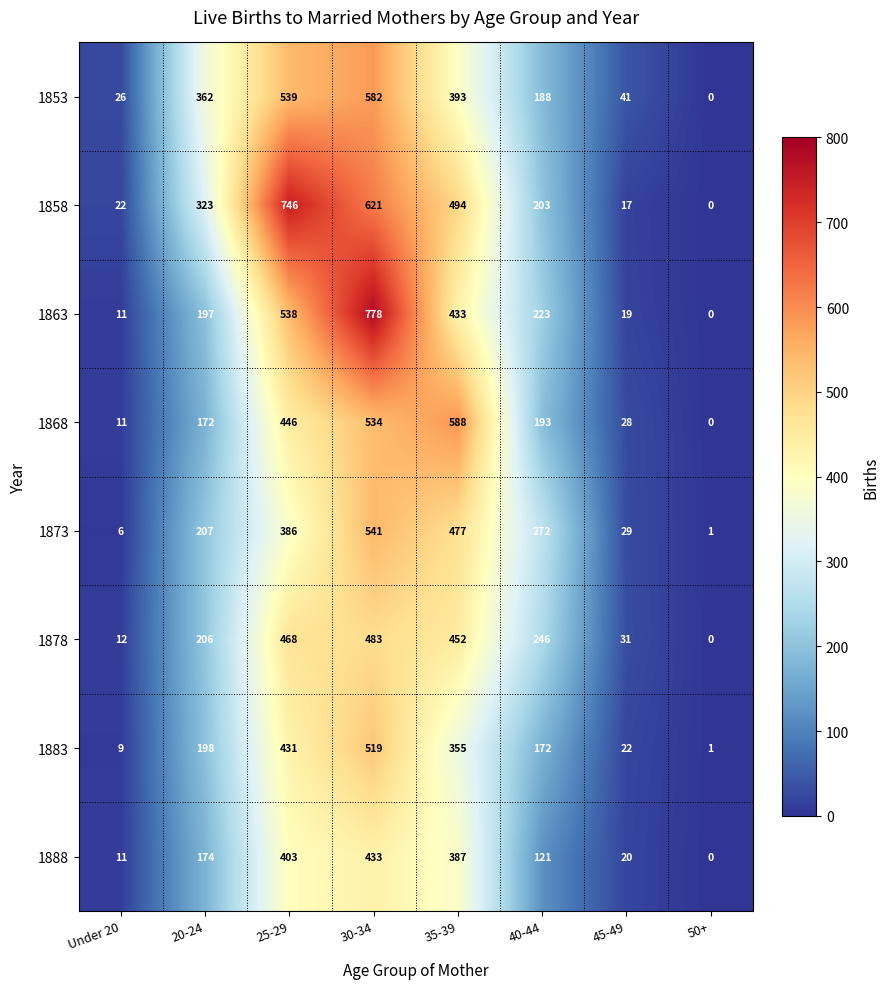

Count the number of data series in this chart.

8